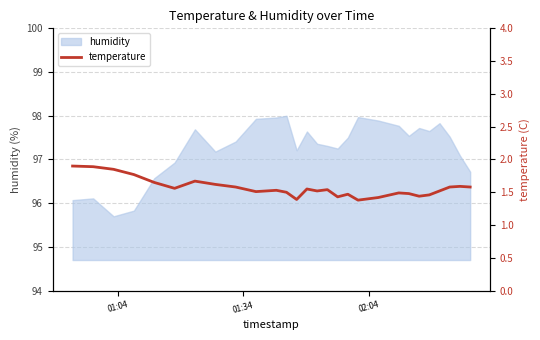

What is the minimum value for humidity?

95.7